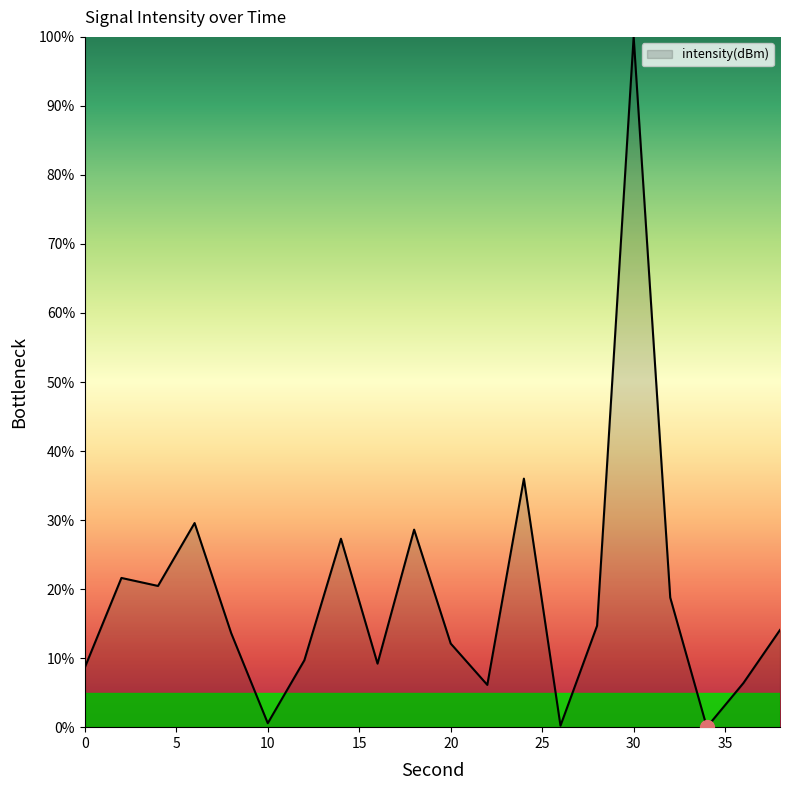

What is the difference between the maximum and minimum values?

100.0